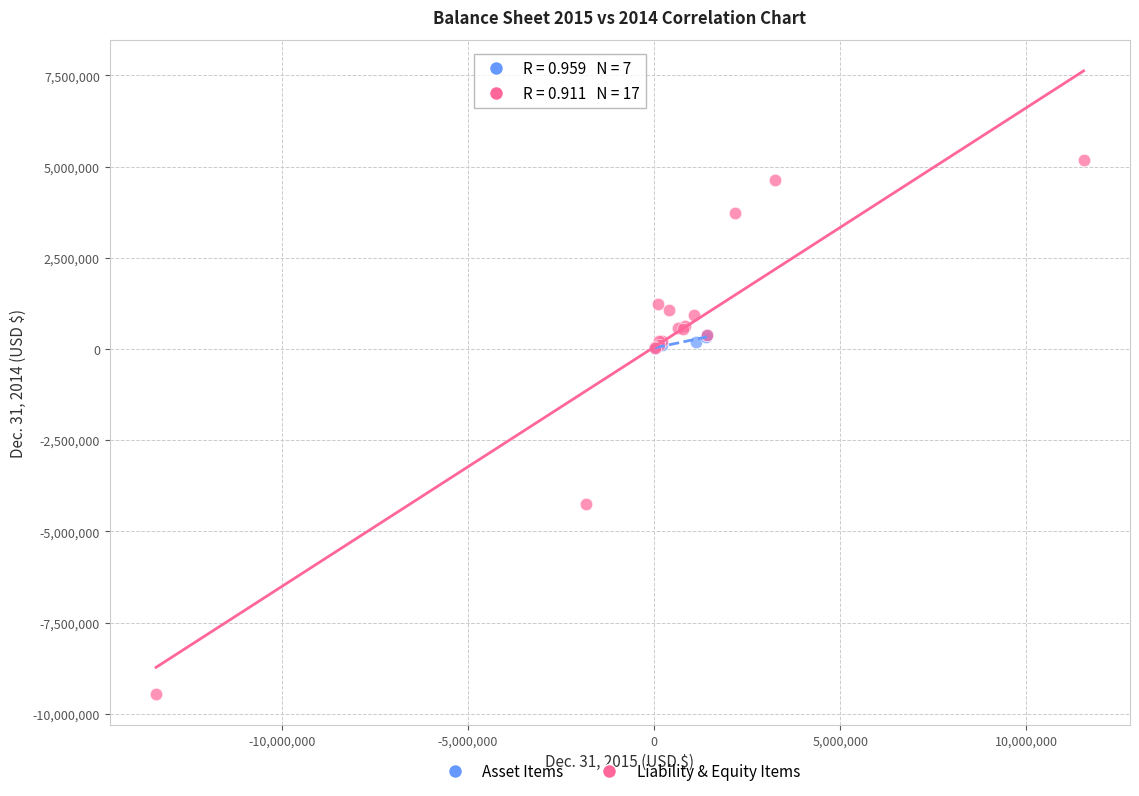

Which series has the widest spread of Y values?

Liability & Equity Items